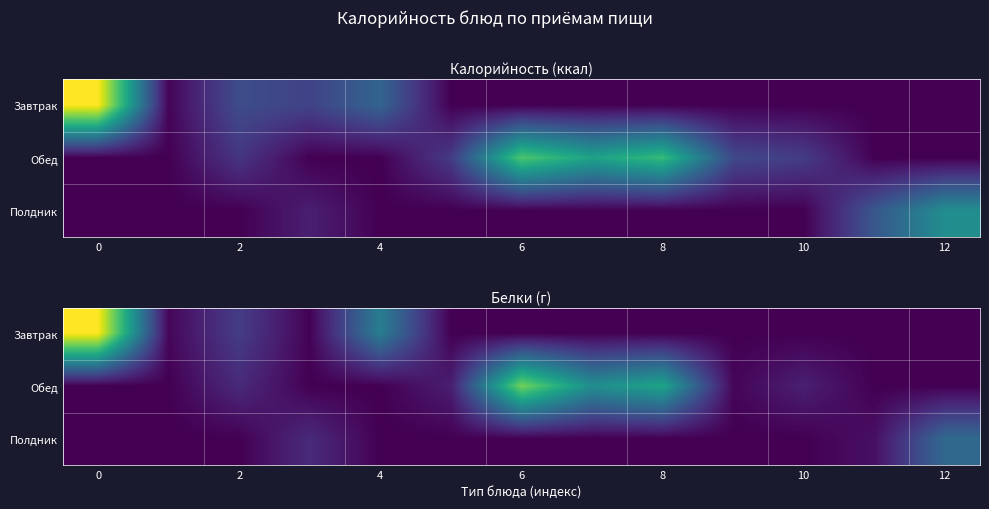

What is the highest value of the Обед series?

10.1